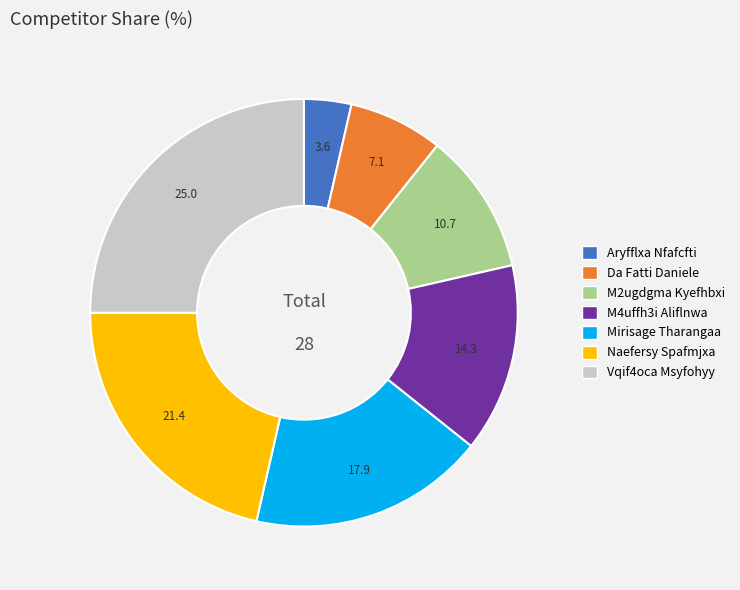

Combined, do Aryfflxa Nfafcfti and M2ugdgma Kyefhbxi account for over 50%?

No